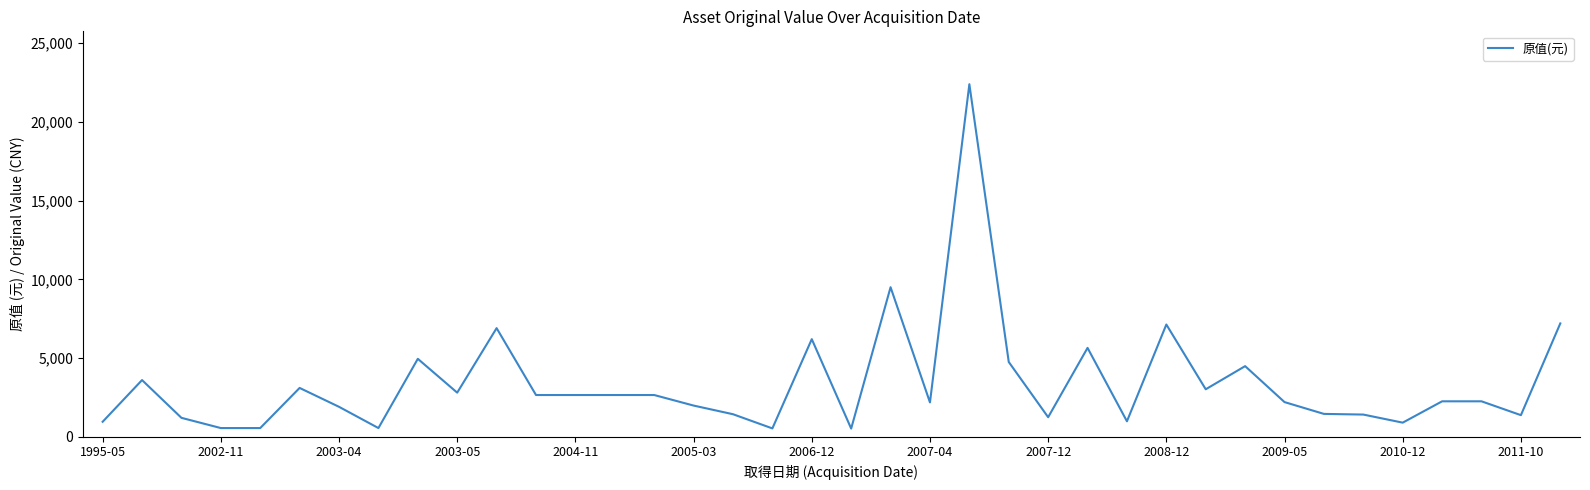

What is the difference between the maximum and minimum values?

21882